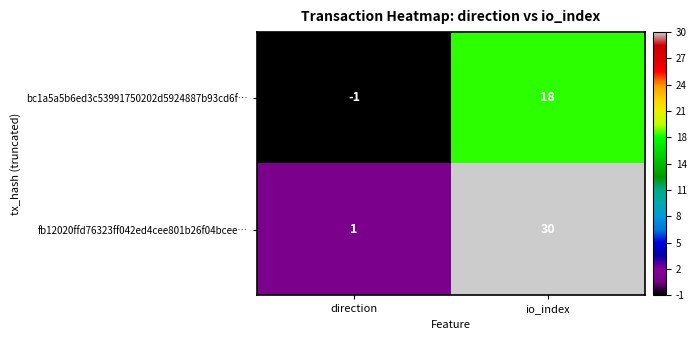

How many categories are shown in the chart?

2